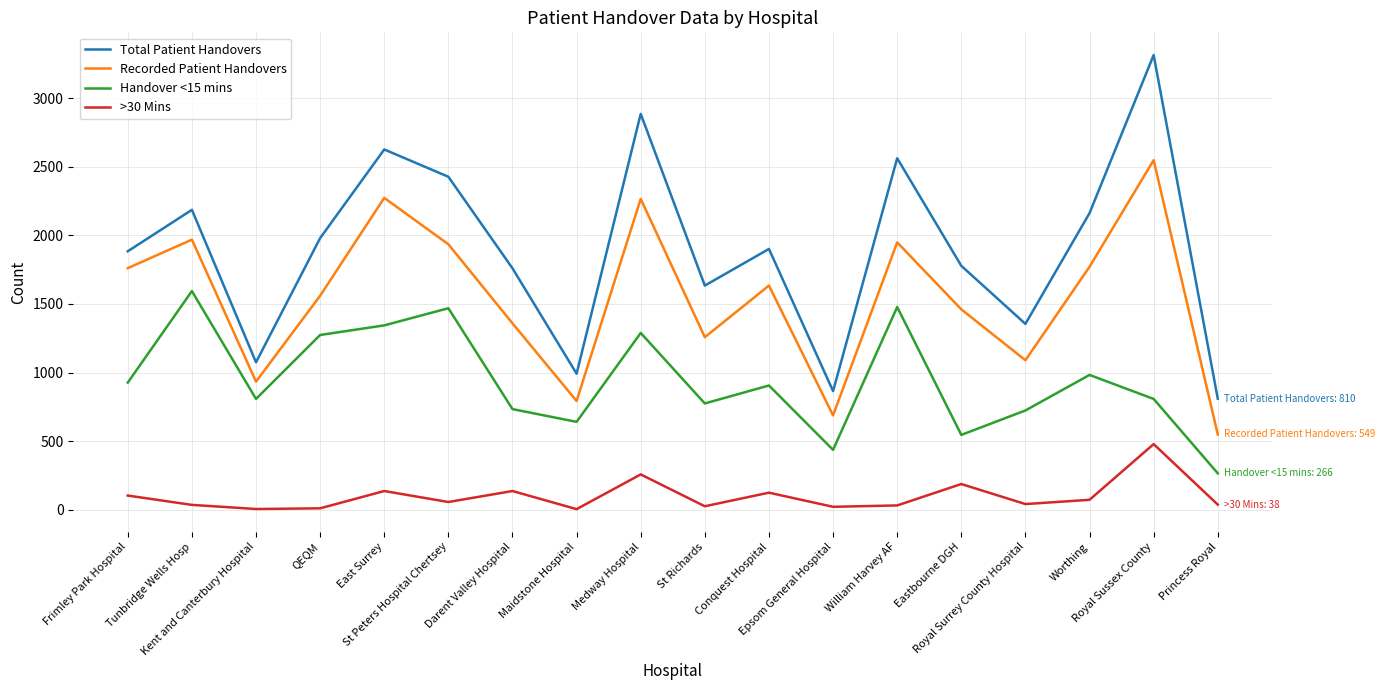

What is the maximum value shown in the chart?

3314